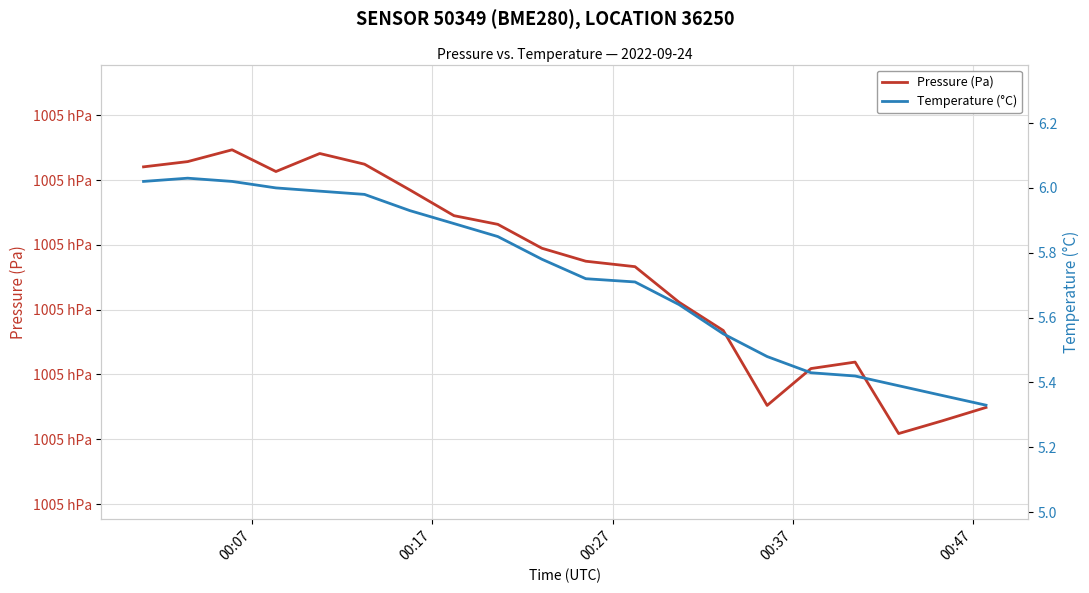

Which series has the largest total across all categories?

Pressure (Pa)